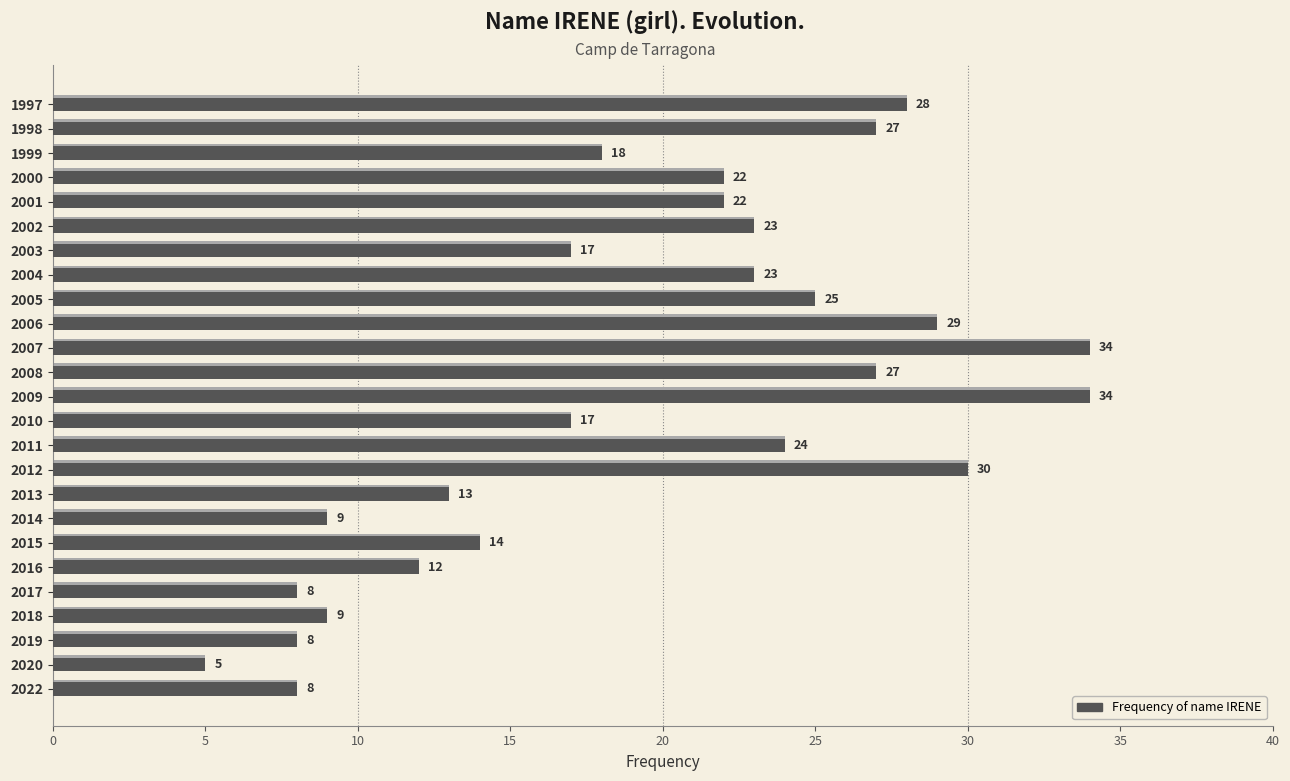

What is the difference between the values at 2009 and 2015?

20